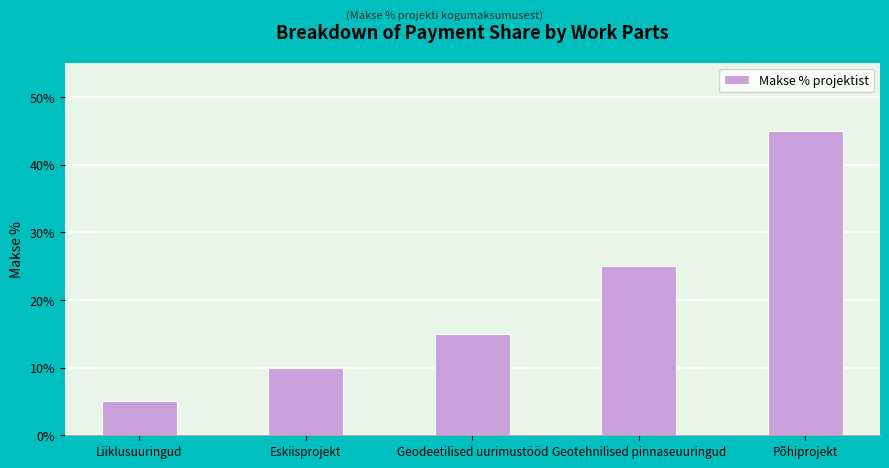

Reading left to right, list all the values displayed in this chart.

0.1	0.1	0.1	0.2	0.5